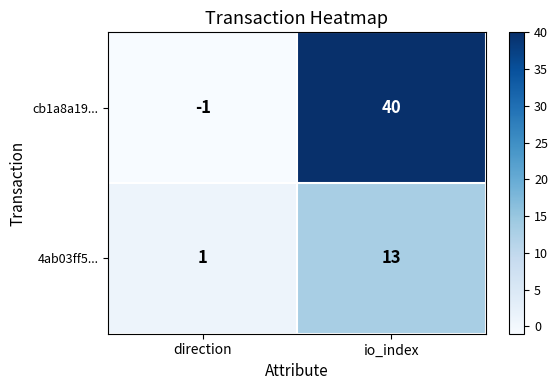

Reading right to left, transcribe all the data shown in this chart.

cb1a8a19...: 40	-1
4ab03ff5...: 13	1